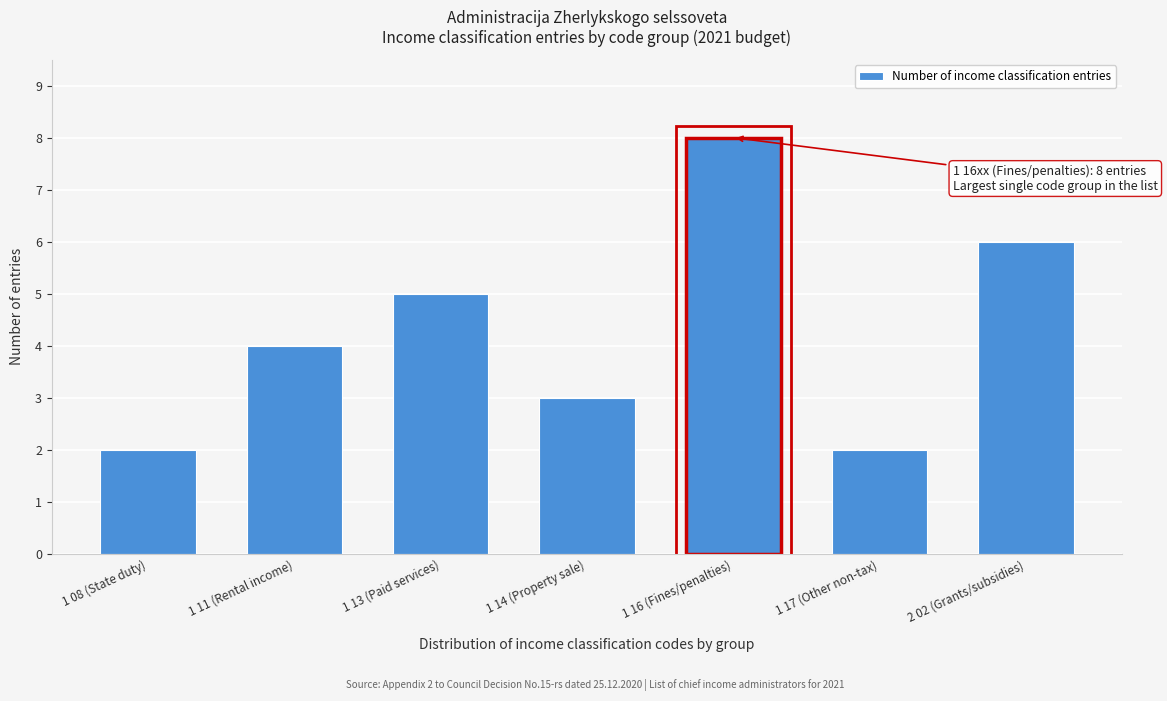

Reading right to left, list all the values displayed in this chart.

2 02 (Grants/subsidies)=6	1 17 (Other non-tax)=2	1 16 (Fines/penalties)=8	1 14 (Property sale)=3	1 13 (Paid services)=5	1 11 (Rental income)=4	1 08 (State duty)=2